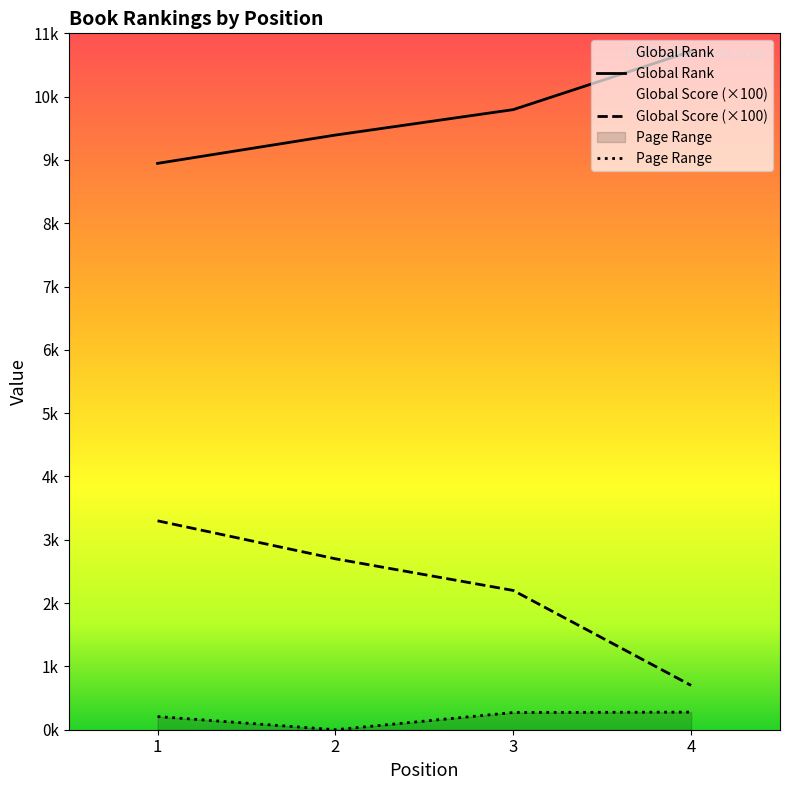

Reading left to right, list all the values displayed in this chart.

Global Rank: 1=8946	2=9393	3=9795	4=10716
Global Score: 1=3300	2=2700	3=2200	4=700
Page Range: 1=208	2=0	3=272	4=278